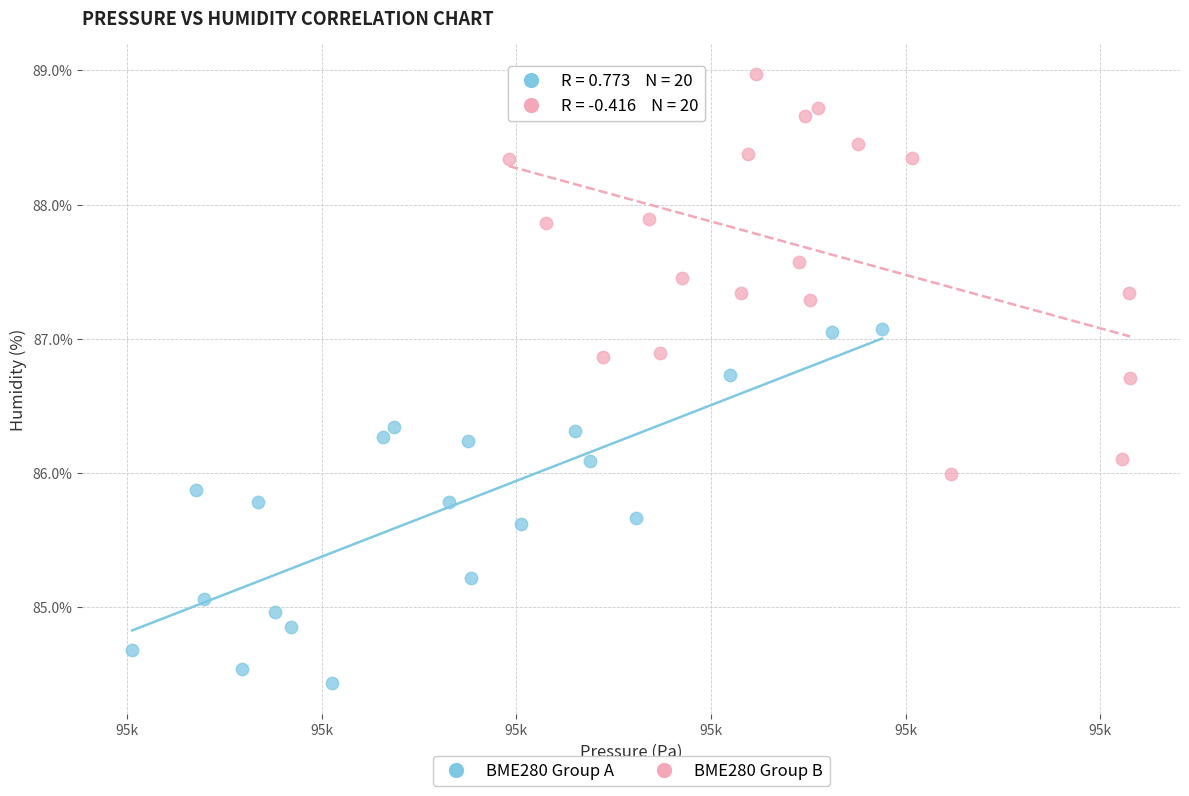

What are all the series names shown in the legend?

BME280 Group A, BME280 Group B